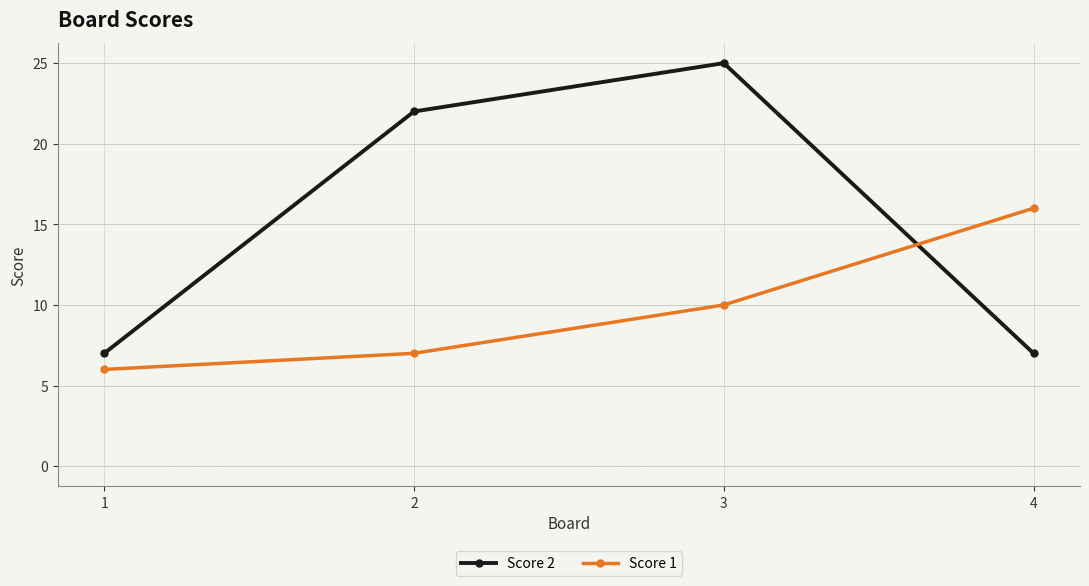

Reading left to right, extract all data points from this chart.

Score 2: 1=7	2=22	3=25	4=7
Score 1: 1=6	2=7	3=10	4=16